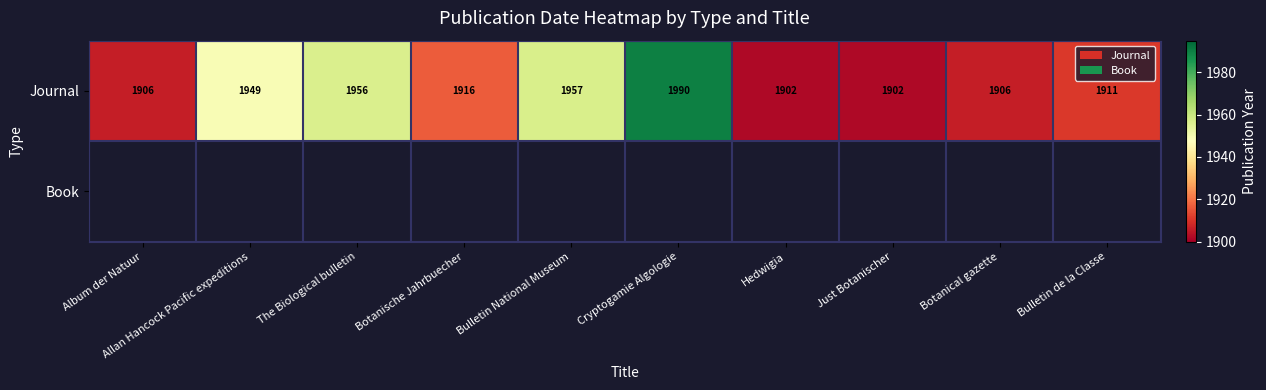

What is the minimum value for Journal?

1902